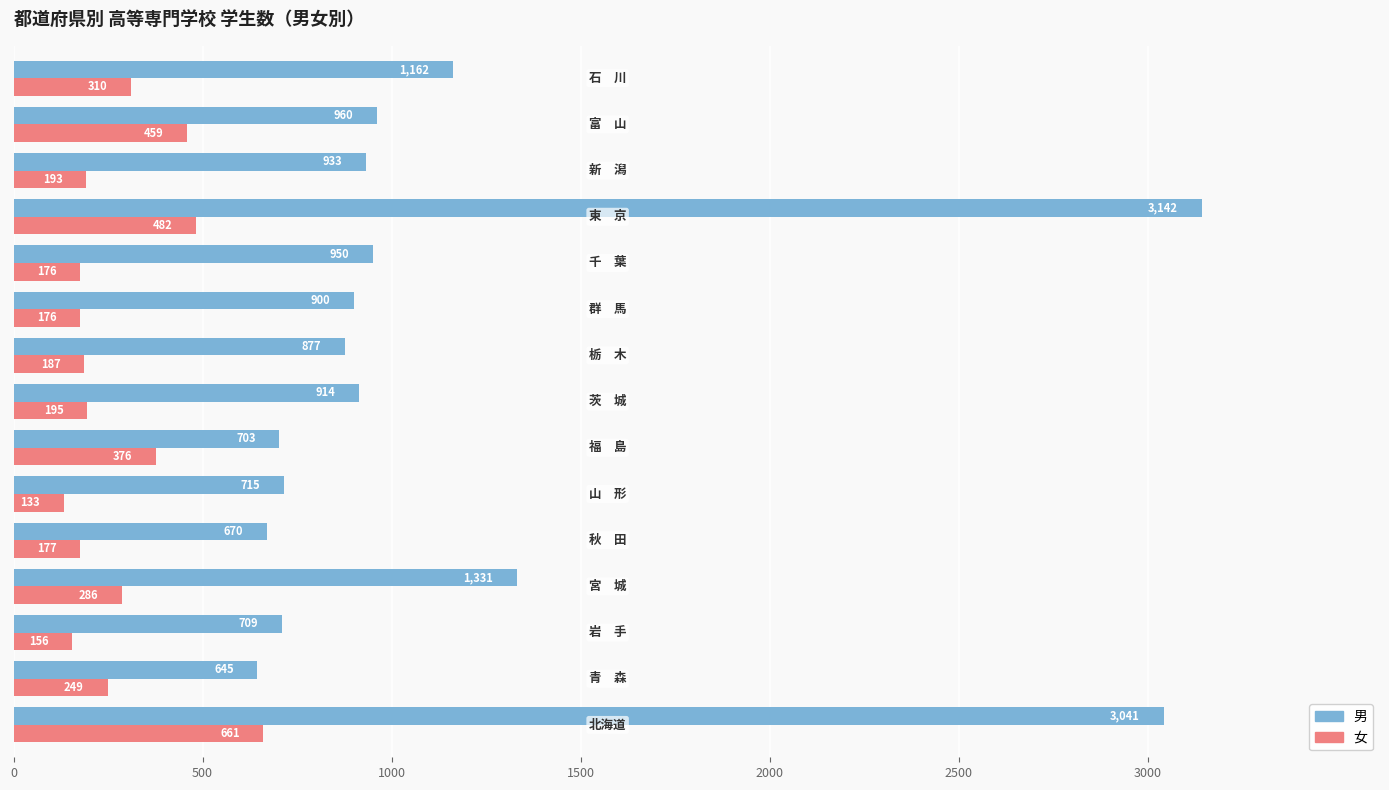

Count the number of data series in this chart.

2